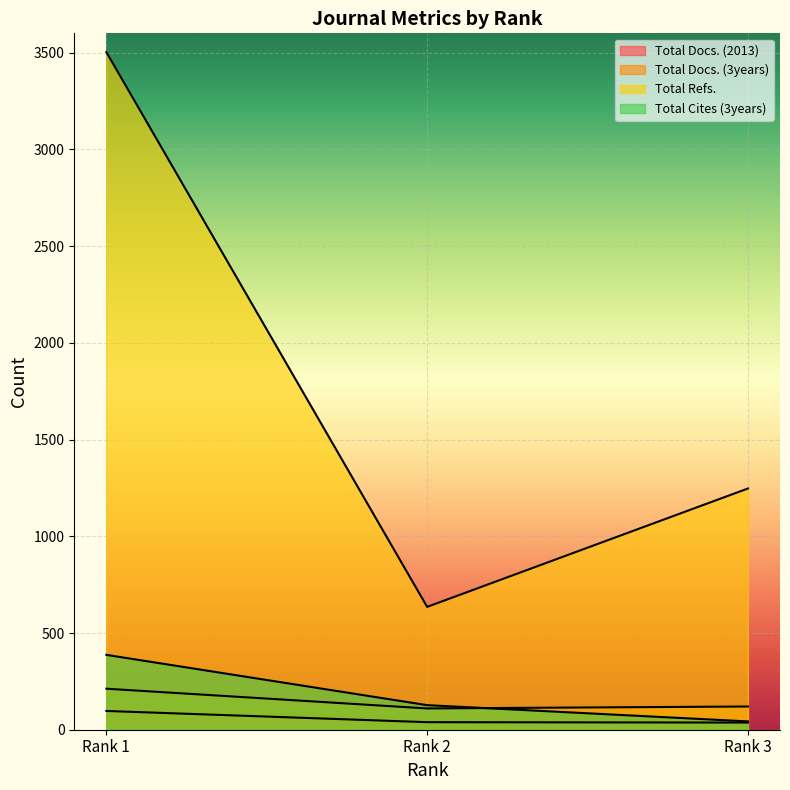

Reading right to left, what are all the values shown in this chart?

Total Docs. (2013): 37	39	97
Total Docs. (3years): 120	110	212
Total Refs.: 1247	635	3503
Total Cites (3years): 43	127	387